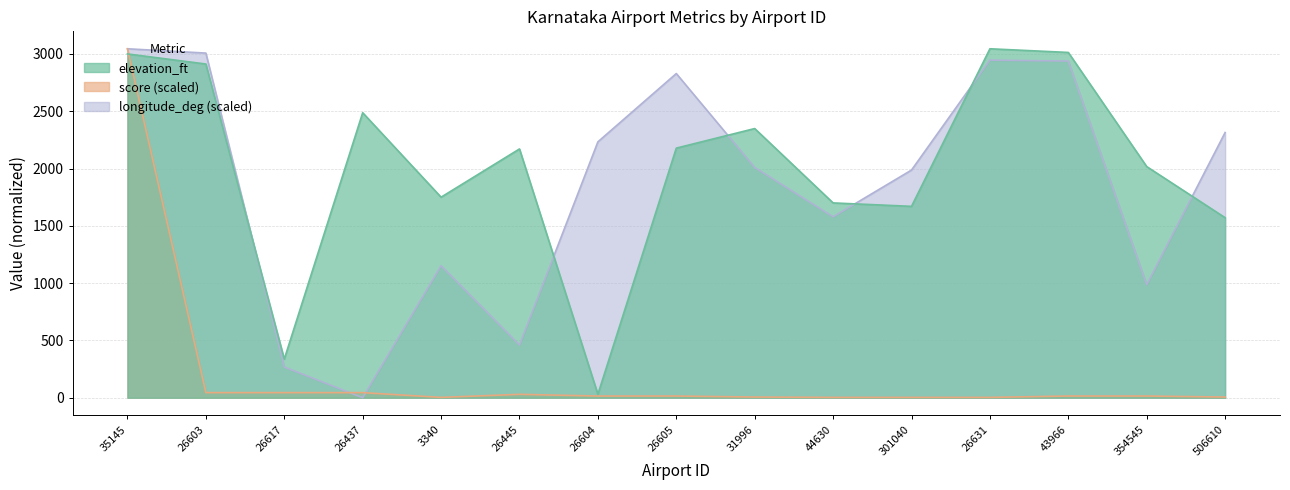

What is the maximum value for elevation_ft?

3045.0